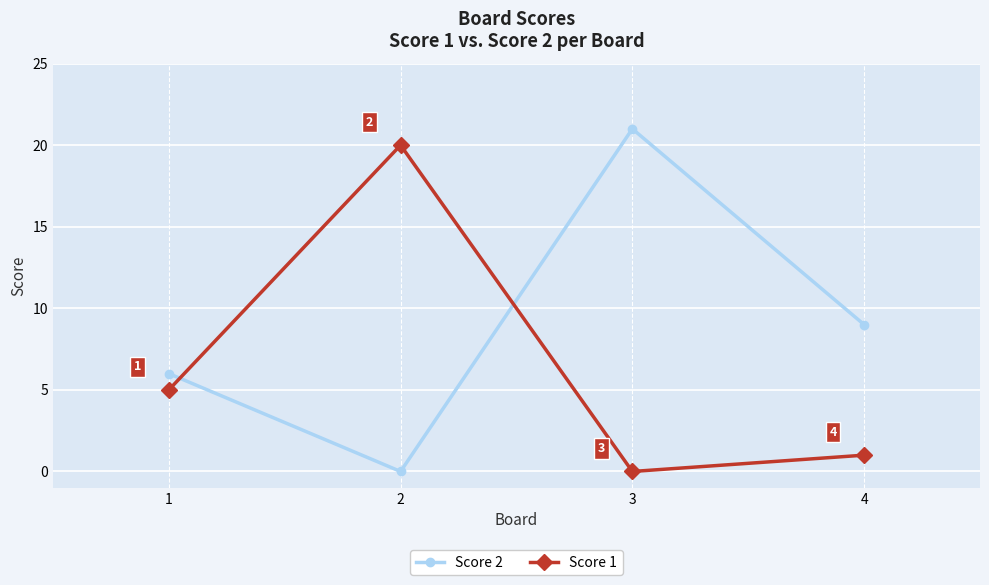

What is the difference between the maximum and minimum values in the Score 2 series?

21